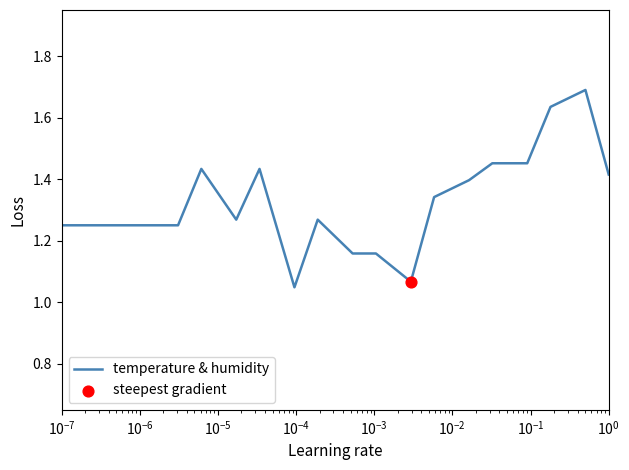

What is the maximum value shown in the chart?

1.7